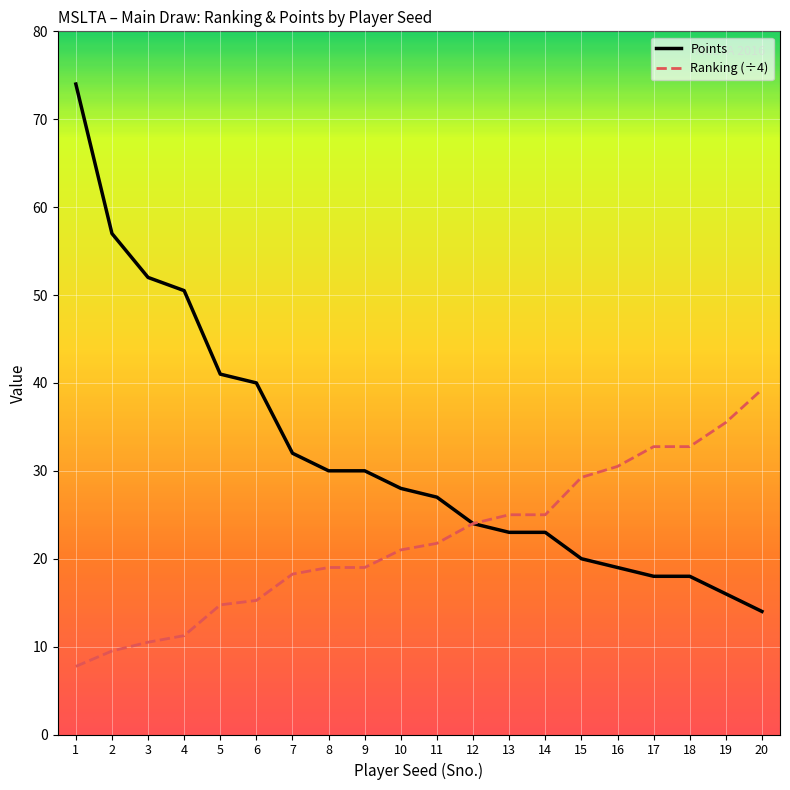

How many categories are shown in the chart?

20